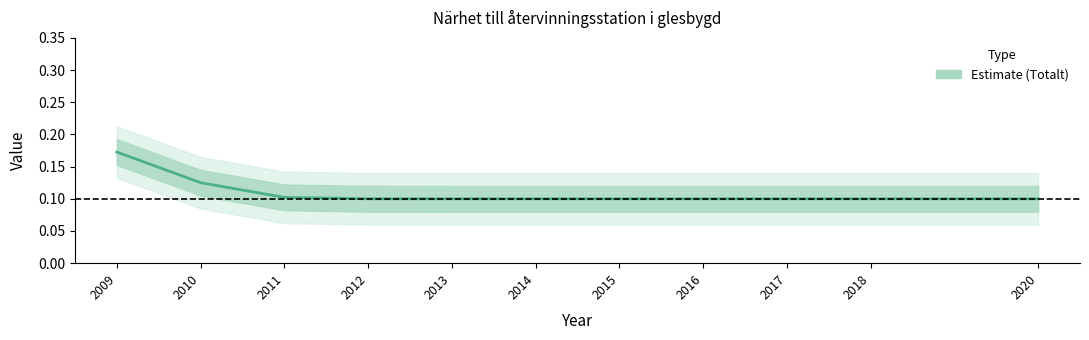

At which category does the chart reach its peak across all series?

2009